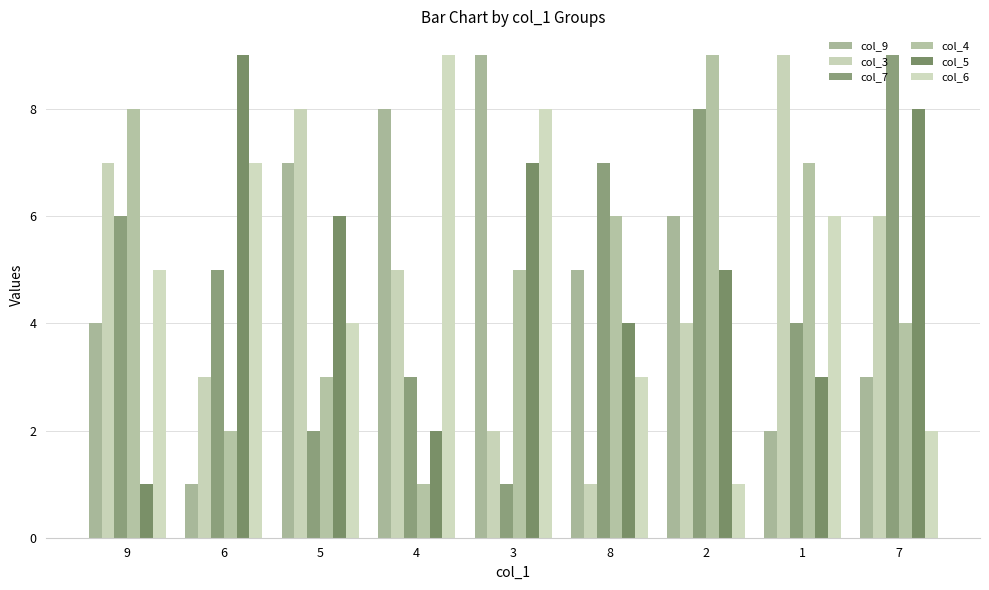

At which label does col_6 reach its peak?

4